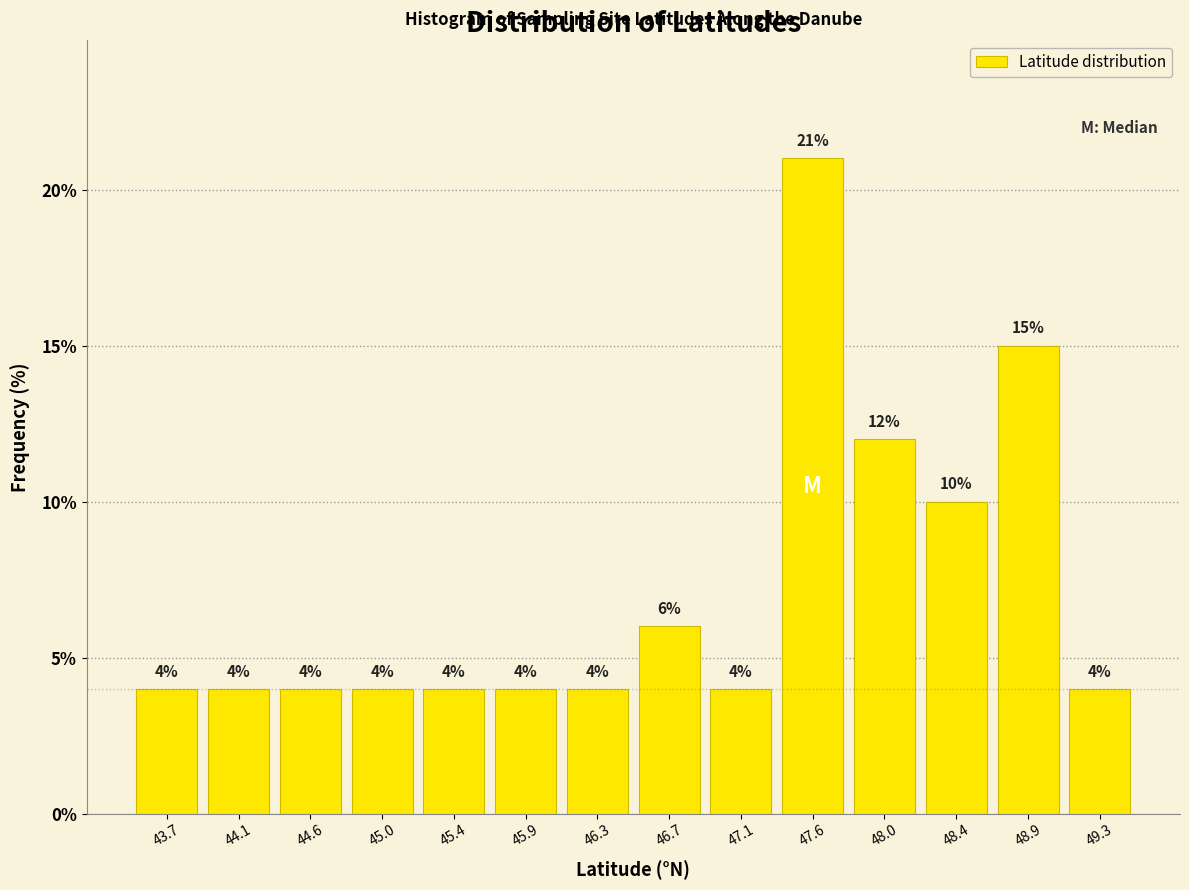

Which range on the x-axis has the tallest bar?

47.35 to 47.80